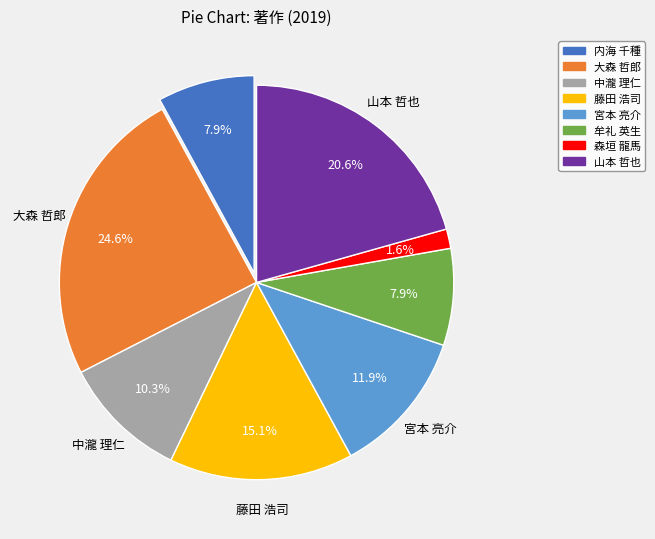

Which category has the biggest portion of the pie?

大森 哲郎